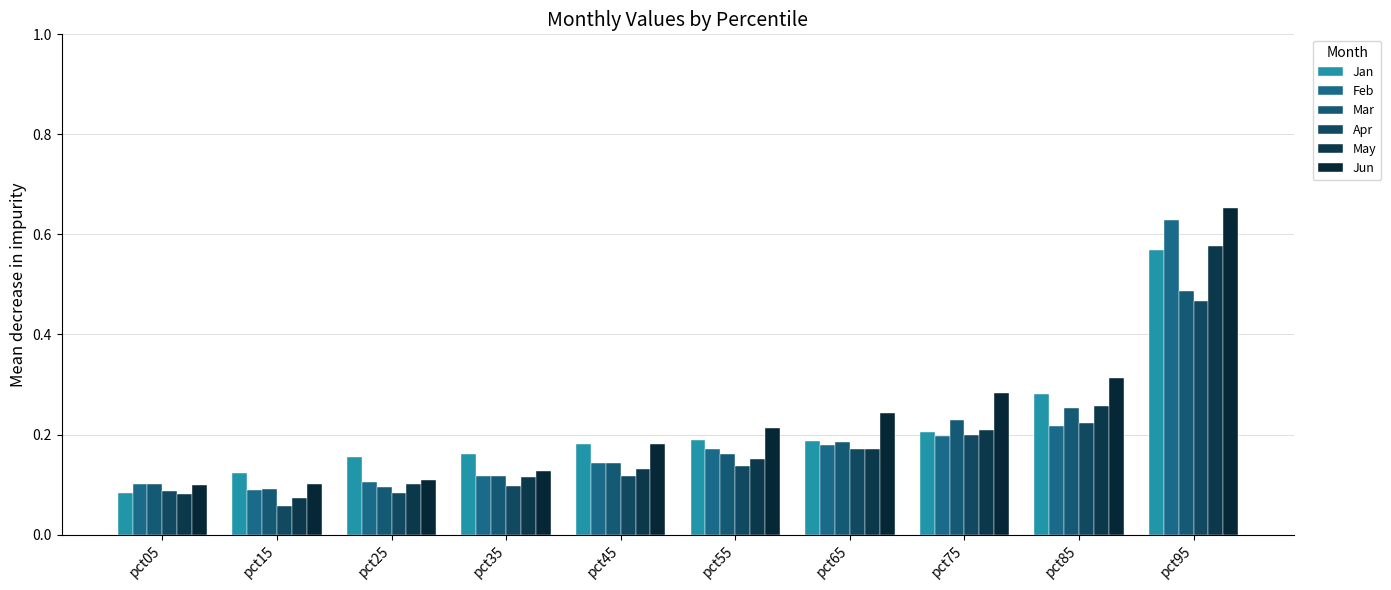

What is the difference between the Apr values at pct65 and pct35?

0.1